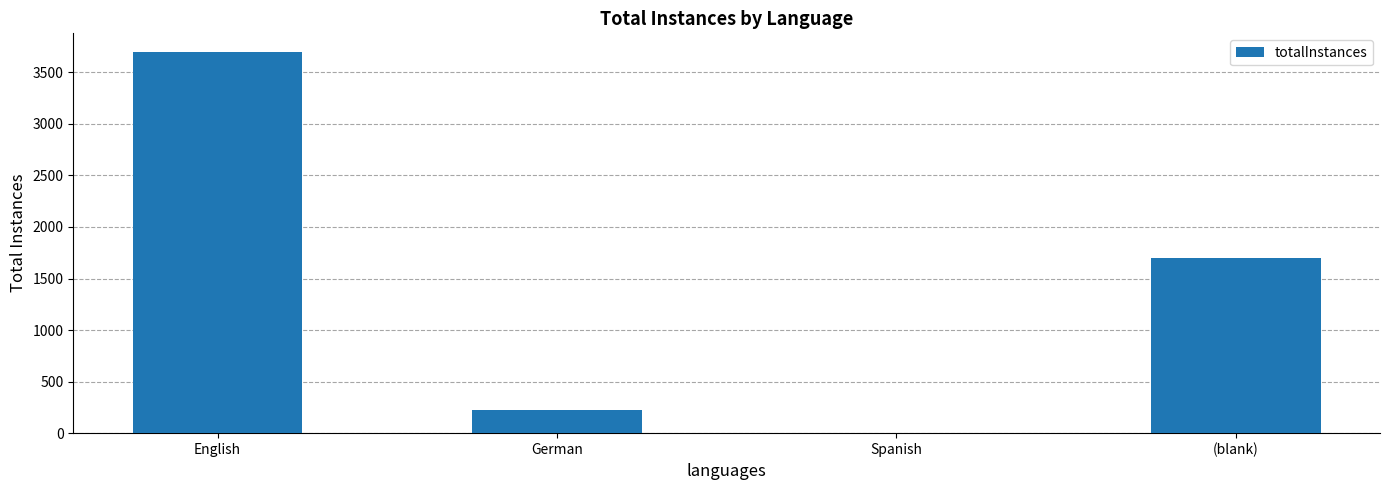

What is the greatest value displayed?

3694